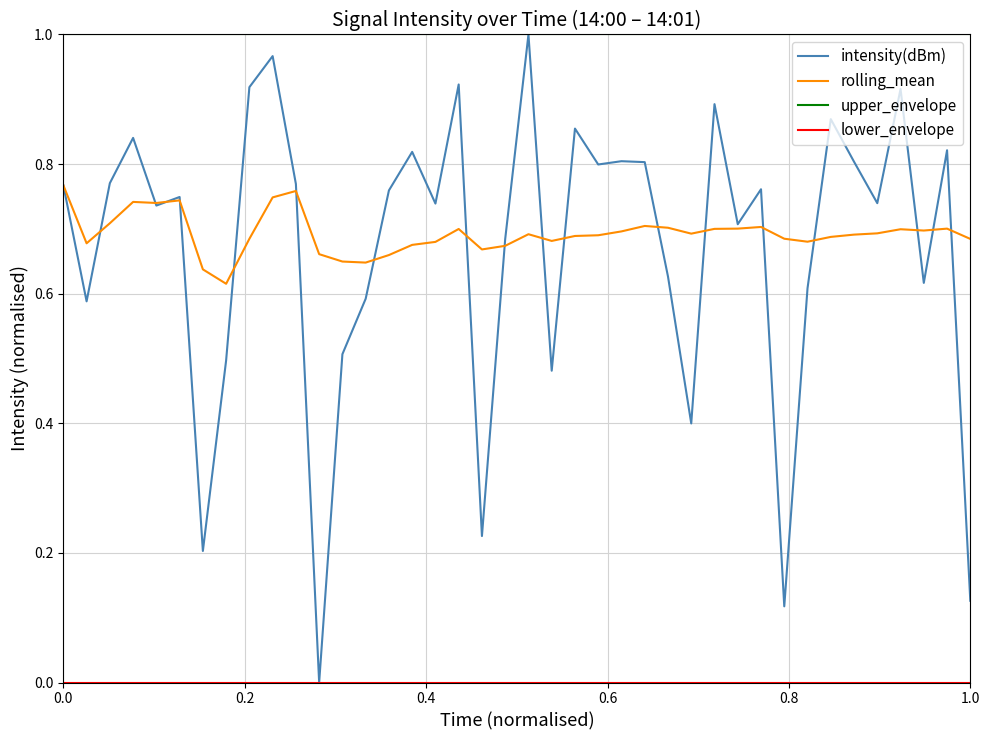

True or false: rolling_mean and upper_envelope intersect in this chart.

False